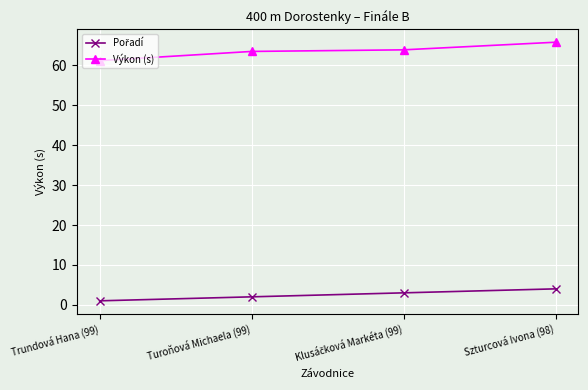

Is it true that Výkon (s) equals 65.8 at Szturcová Ivona (98)?

True